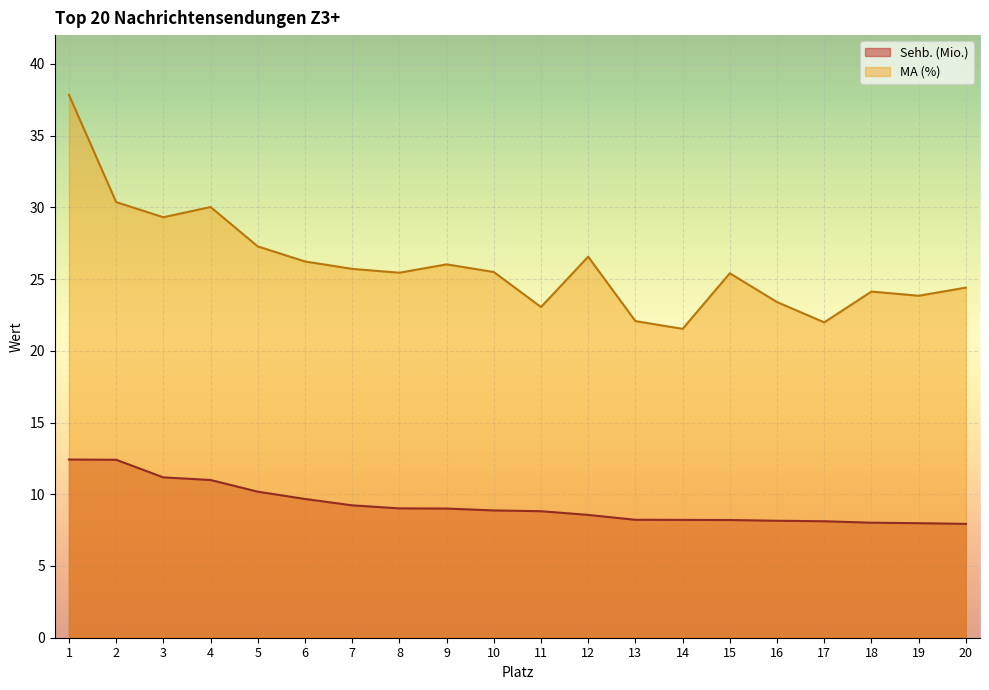

At which label does Sehb. (Mio.) first exceed 8?

1